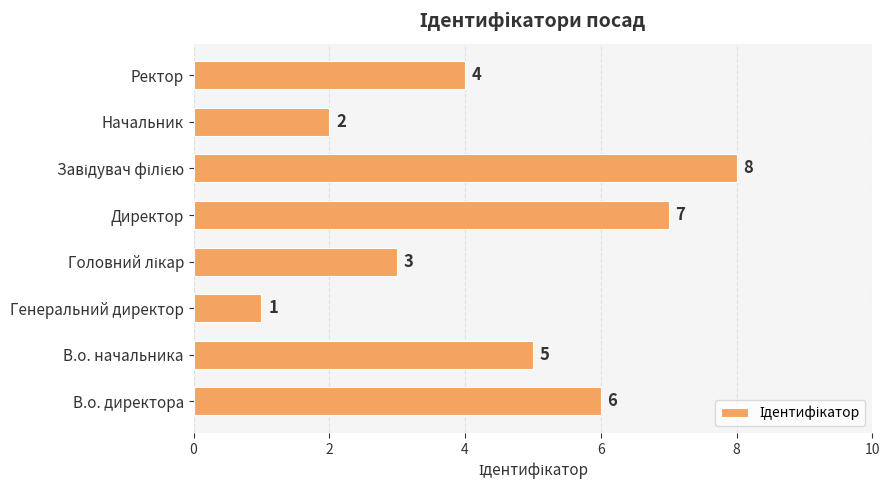

What is the difference between the second highest and minimum values?

6